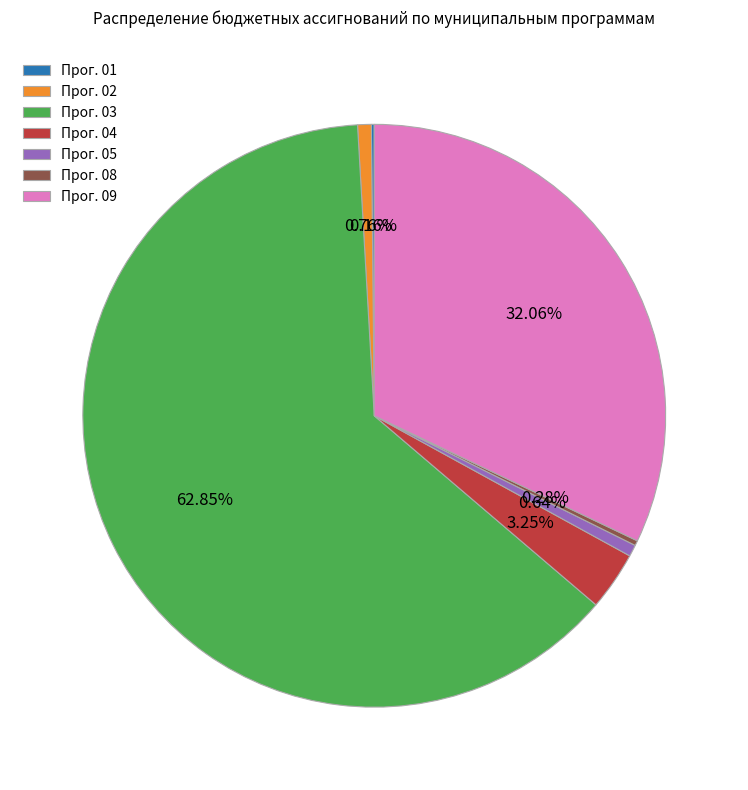

Do Прог. 03 and Прог. 05 together represent more than half of the pie?

Yes